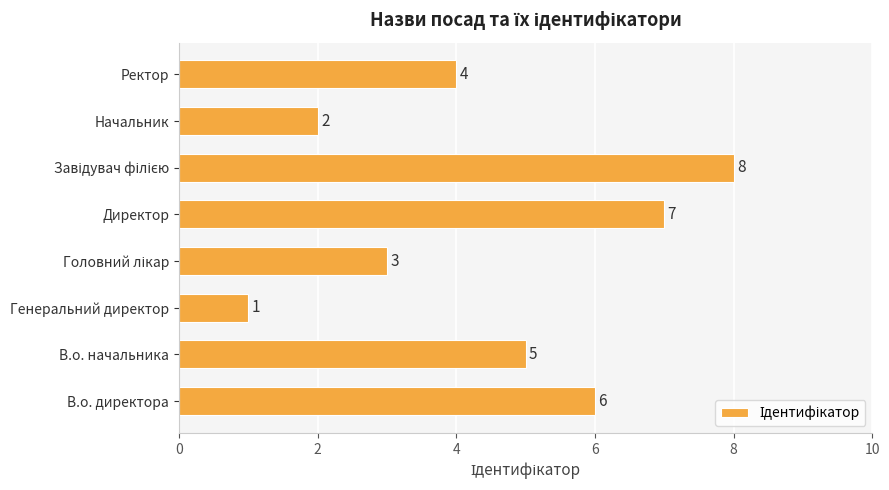

Count the values in the range 3 to 7.

5